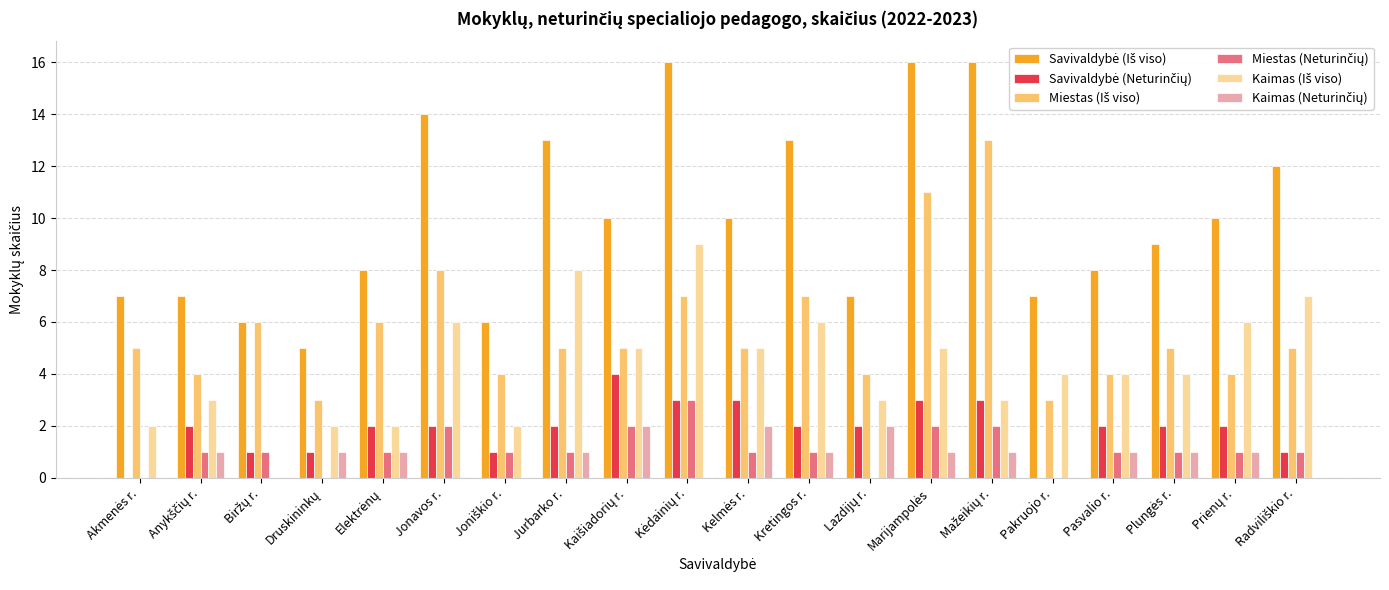

What is the maximum value shown in the chart?

16